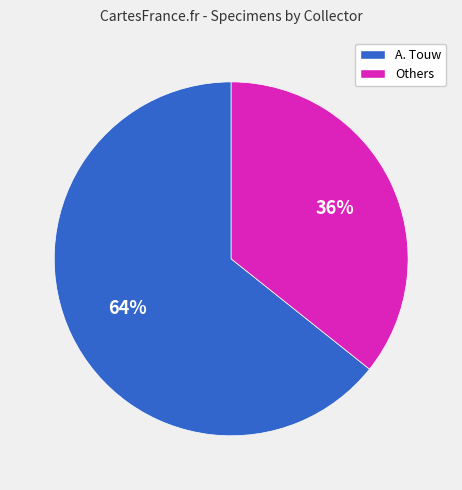

To the nearest percent, what is the average slice percentage?

50%